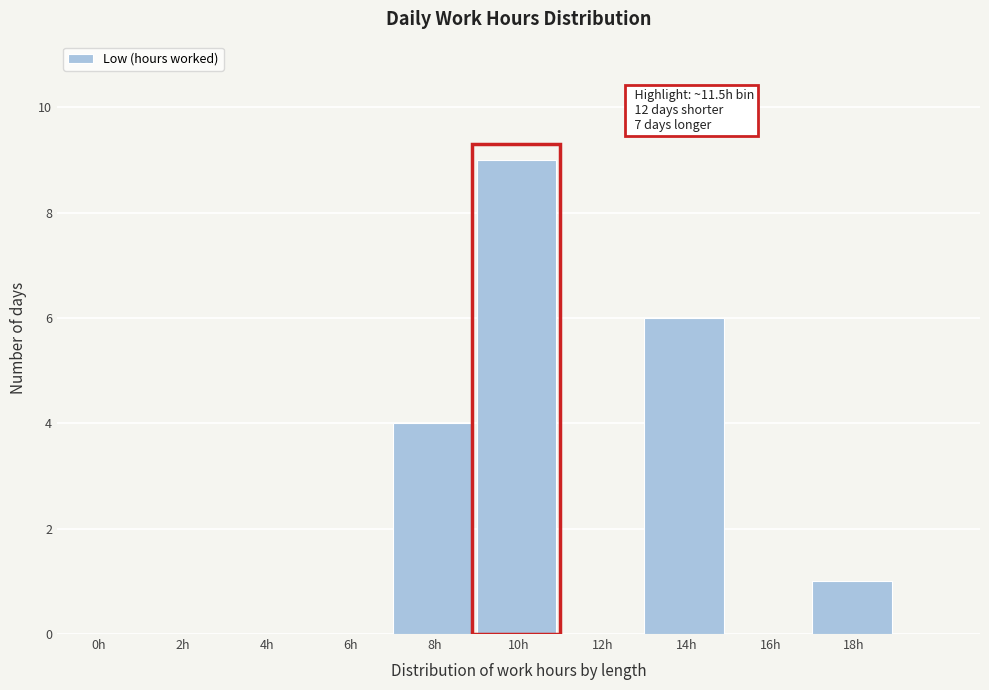

Reading right to left, what are all the values shown in this chart?

18h=1	16h=0	14h=6	12h=0	10h=9	8h=4	6h=0	4h=0	2h=0	0h=0